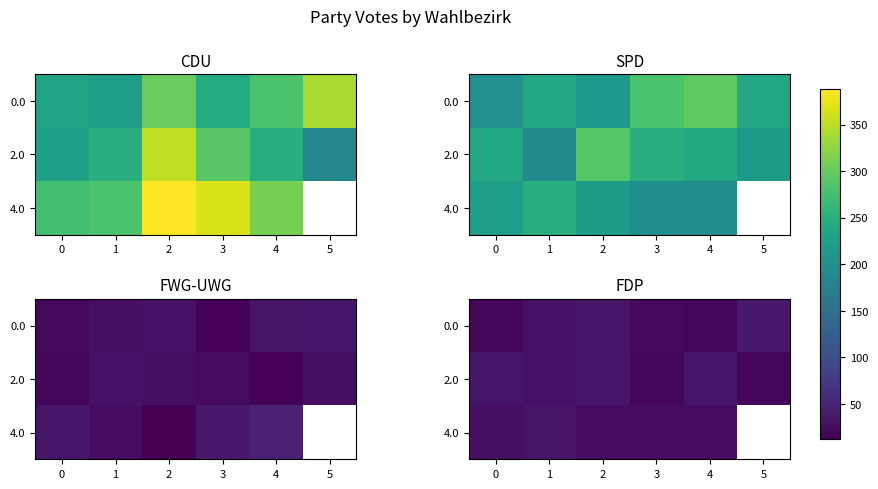

Where does the row_0 series first go above 31?

2